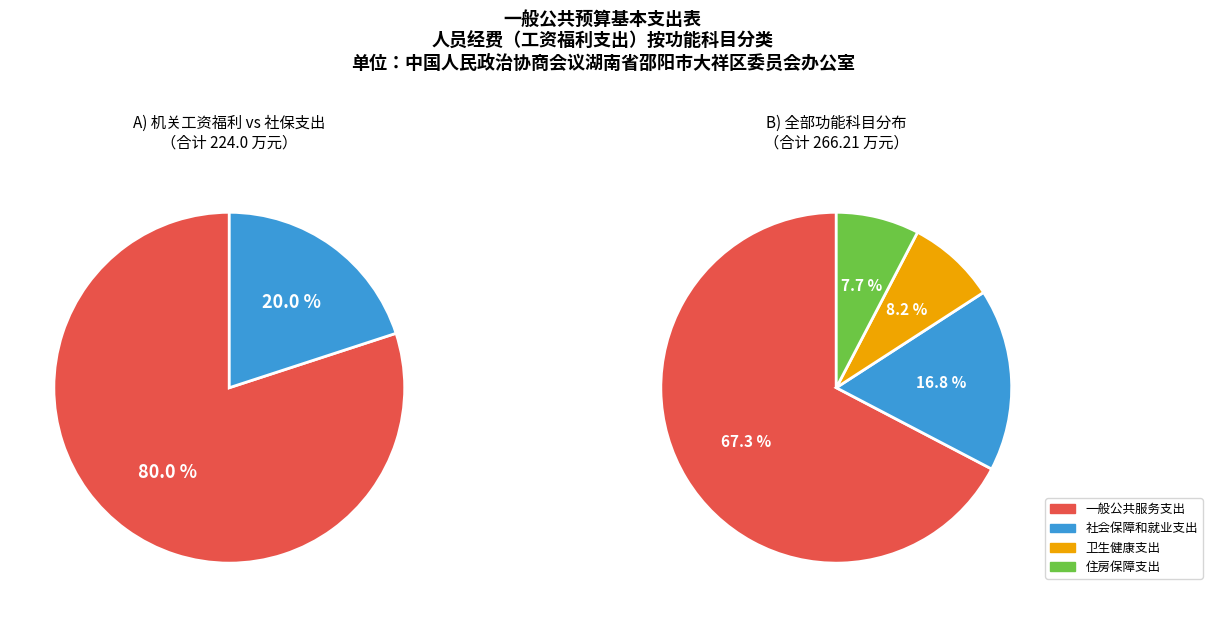

To the nearest percent, what is the average slice percentage?

25%